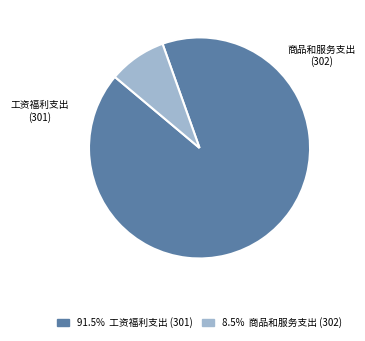

Does any single category account for the majority?

Yes